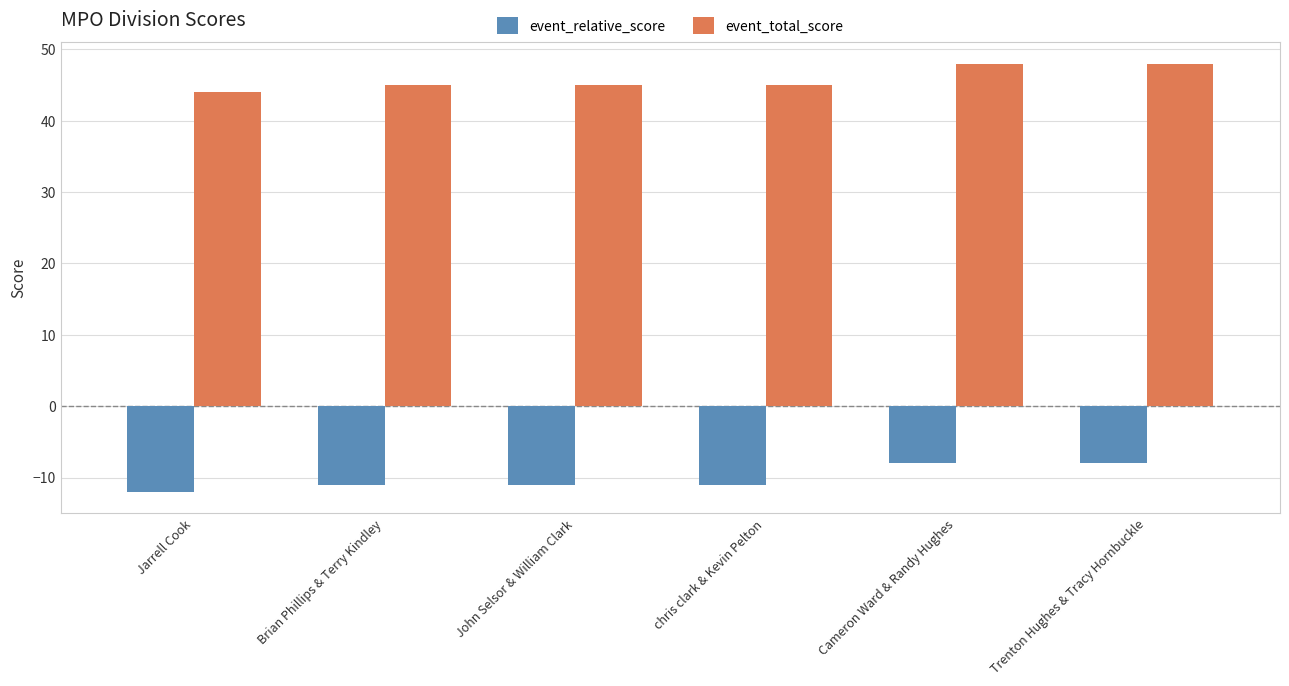

At how many categories does at least one series exceed 46?

2